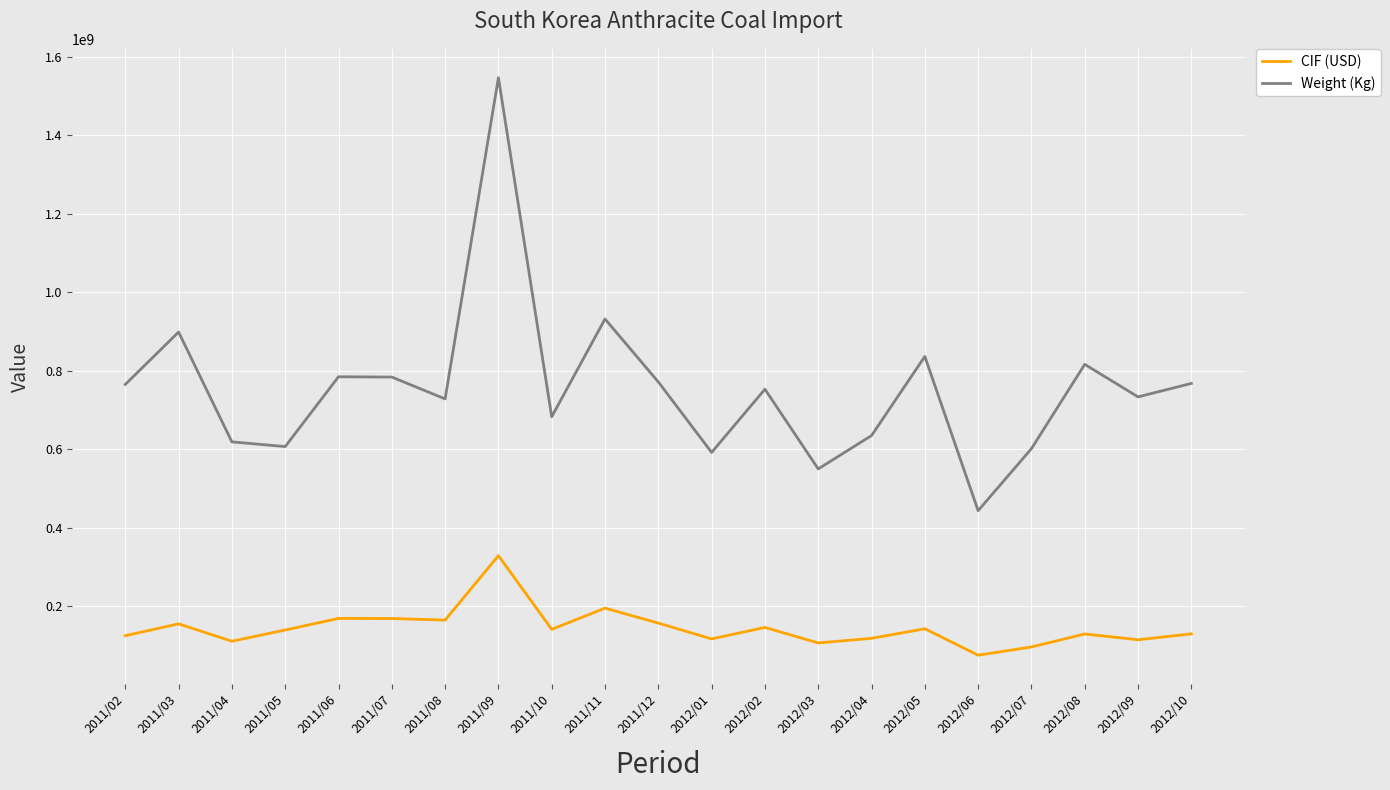

At which label does Weight (Kg) reach its minimum?

2012/06